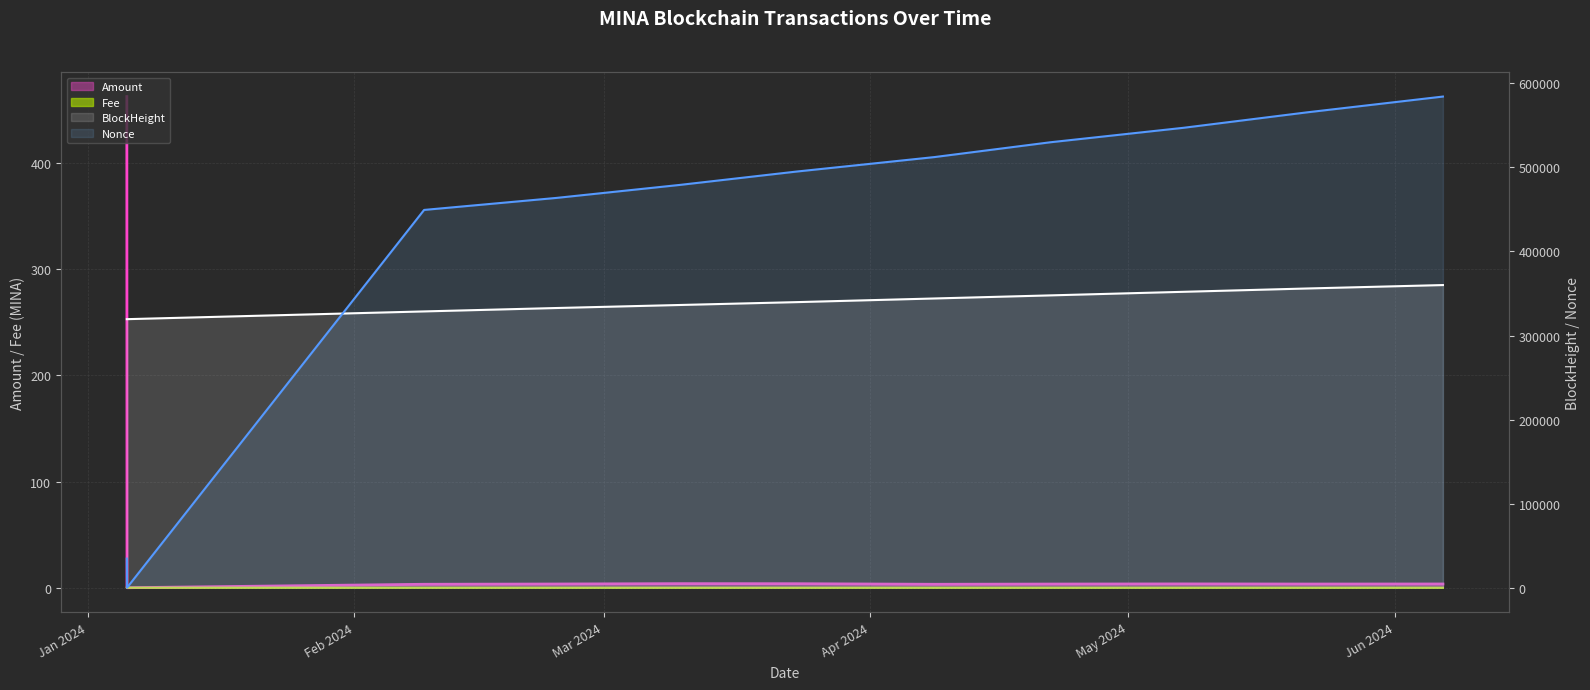

At how many categories does at least one series exceed 369868?

9